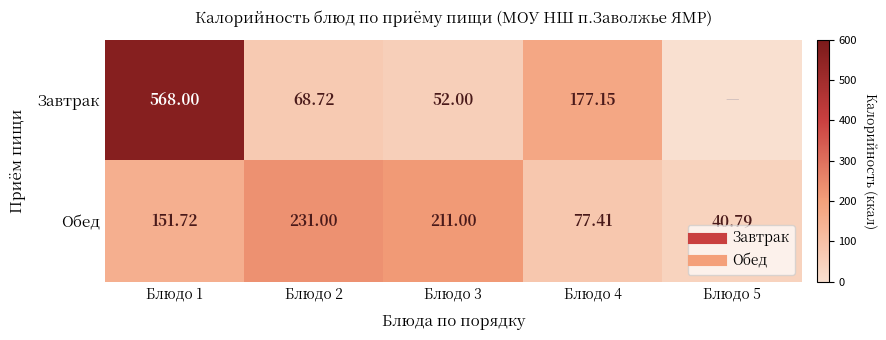

What is the sum of all Обед values?

711.9